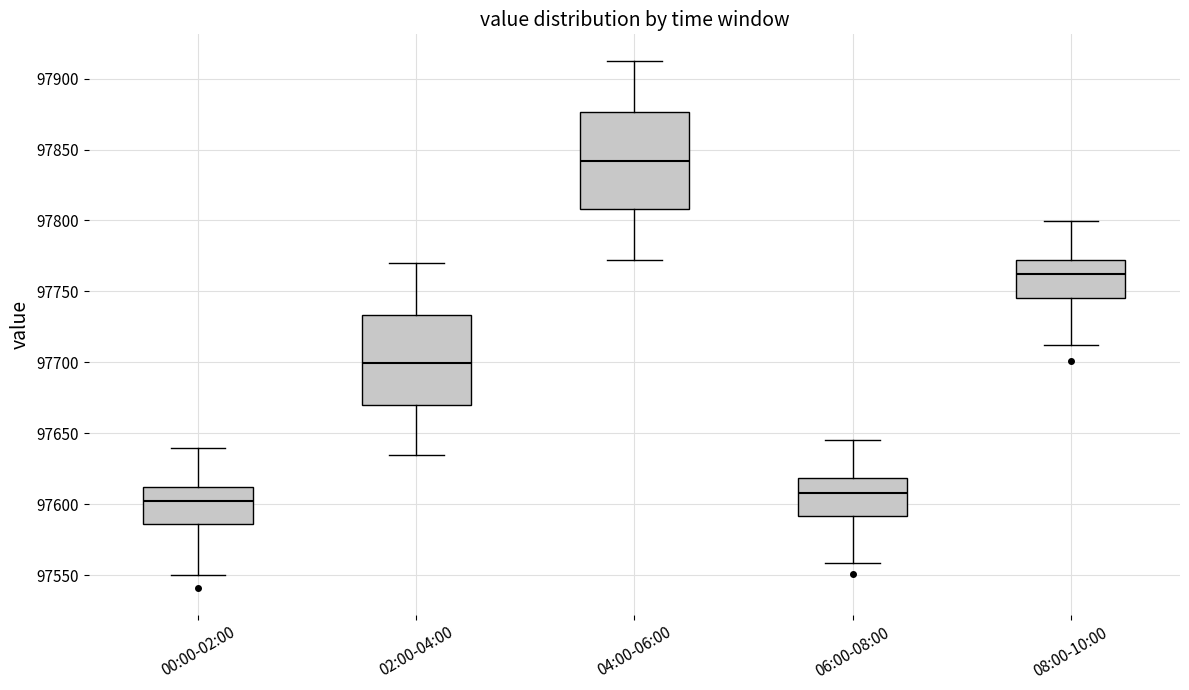

Reading left to right, transcribe this box plot: for each box, give where its median line is, the range the box spans, and where its two whiskers end, as read against the y-axis. The values are not printed on the chart, so give them approximately, as read against the axis.

00:00-02:00: median 97600, box 97585 to 97610, whiskers 97550 to 97640
02:00-04:00: median 97700, box 97670 to 97735, whiskers 97635 to 97770
04:00-06:00: median 97840, box 97810 to 97875, whiskers 97770 to 97915
06:00-08:00: median 97610, box 97590 to 97620, whiskers 97560 to 97645
08:00-10:00: median 97760, box 97745 to 97770, whiskers 97710 to 97800